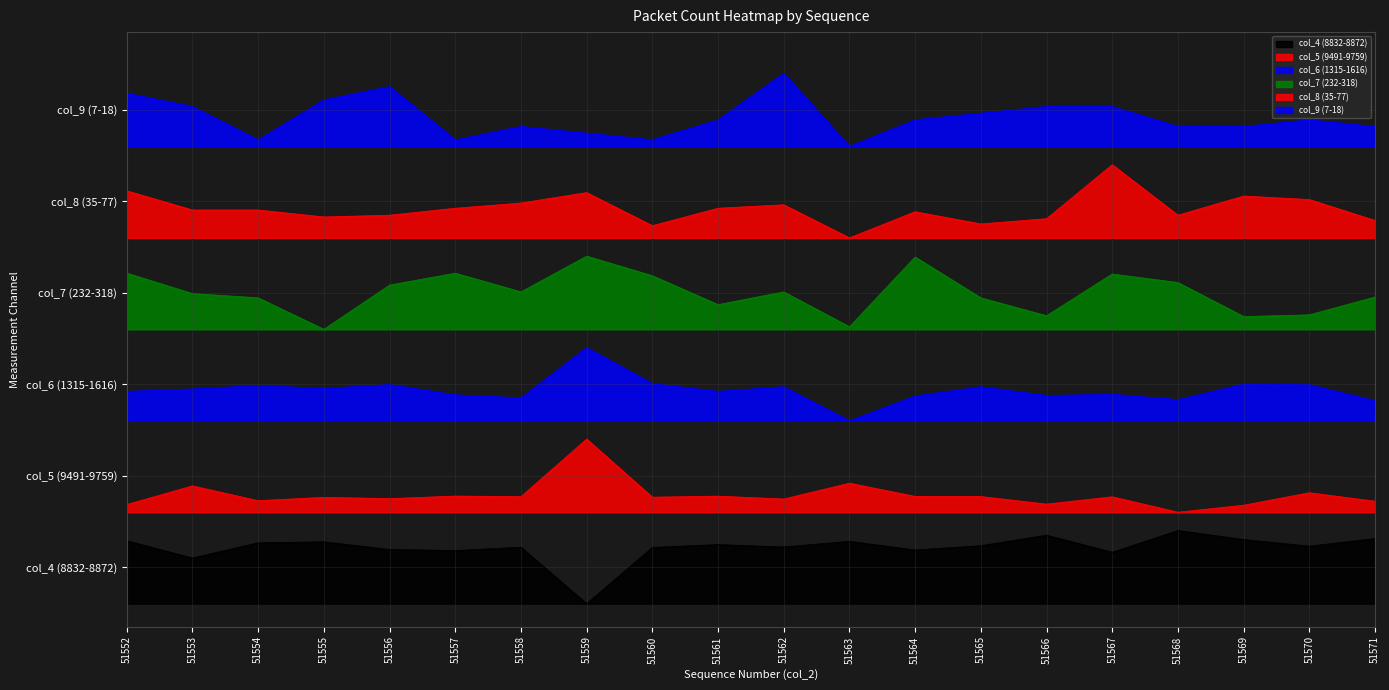

What is the spread (max minus min) of values at 51564?

9.4